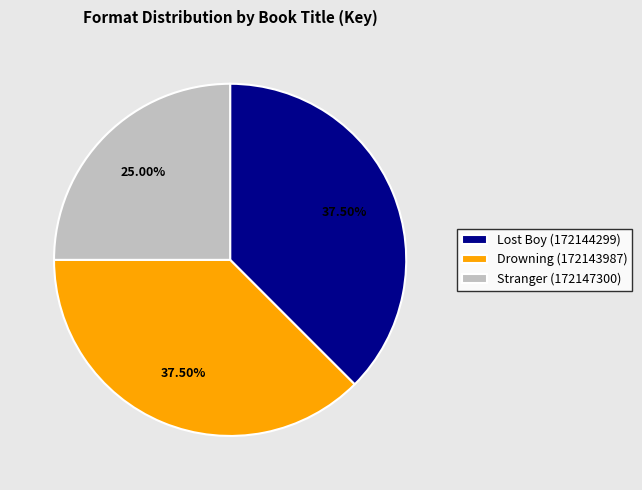

Is there a majority slice in this chart?

No